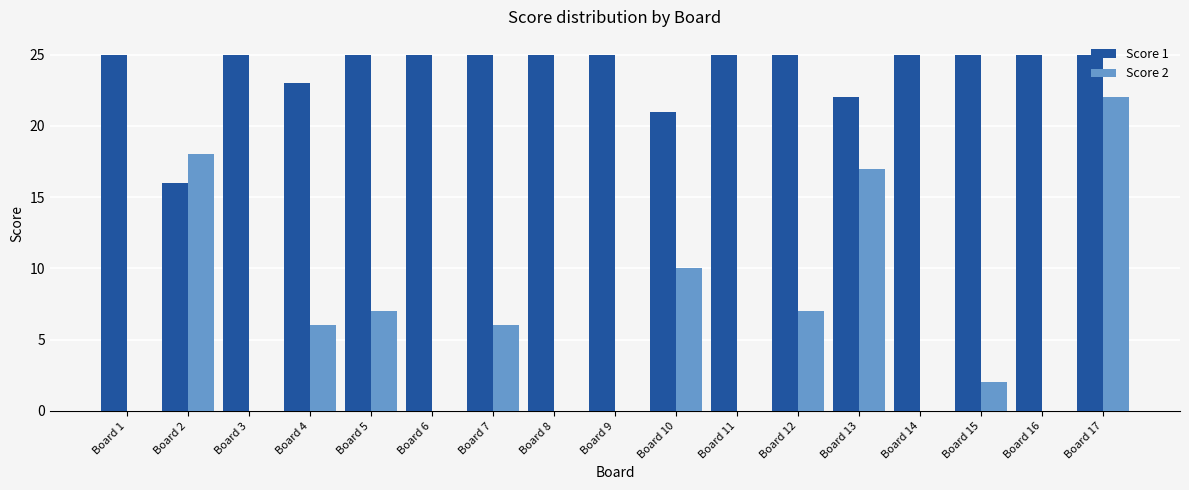

Are the bars grouped side by side (vs. stacked)?

Yes